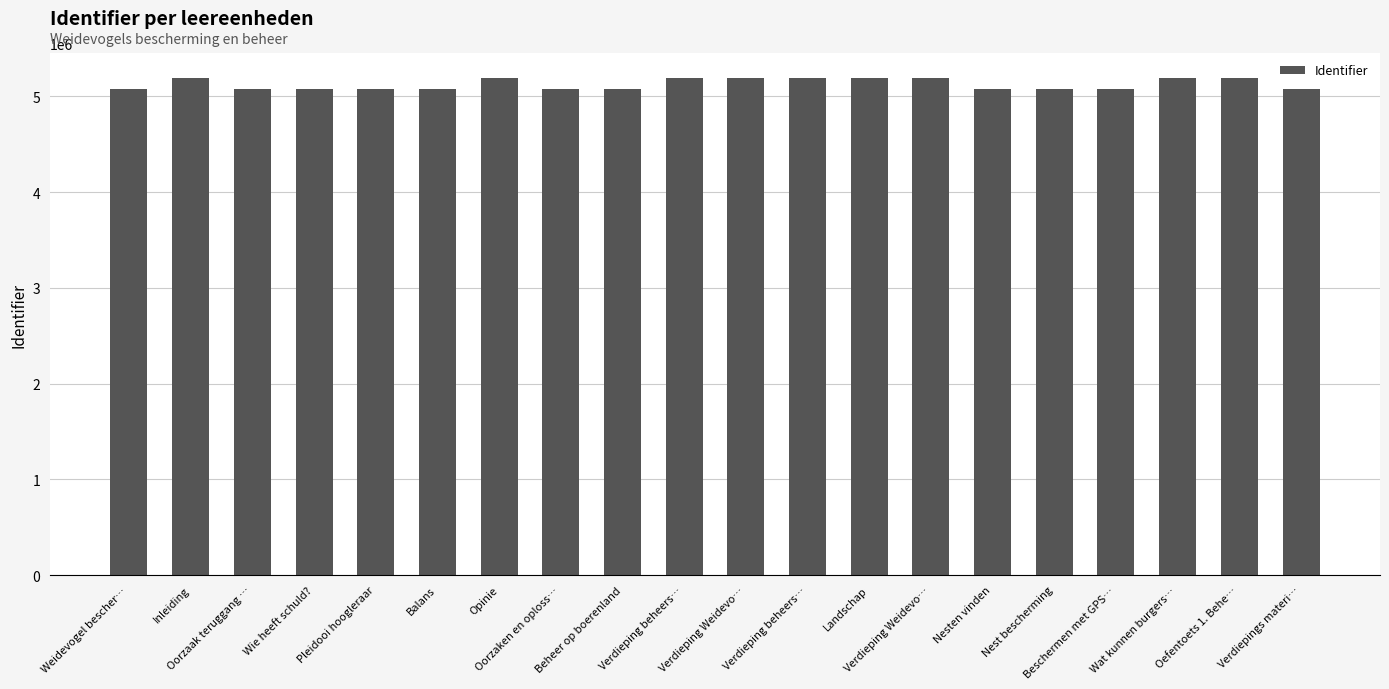

At which label is the value closest to 5134813?

Verdiepings materi…